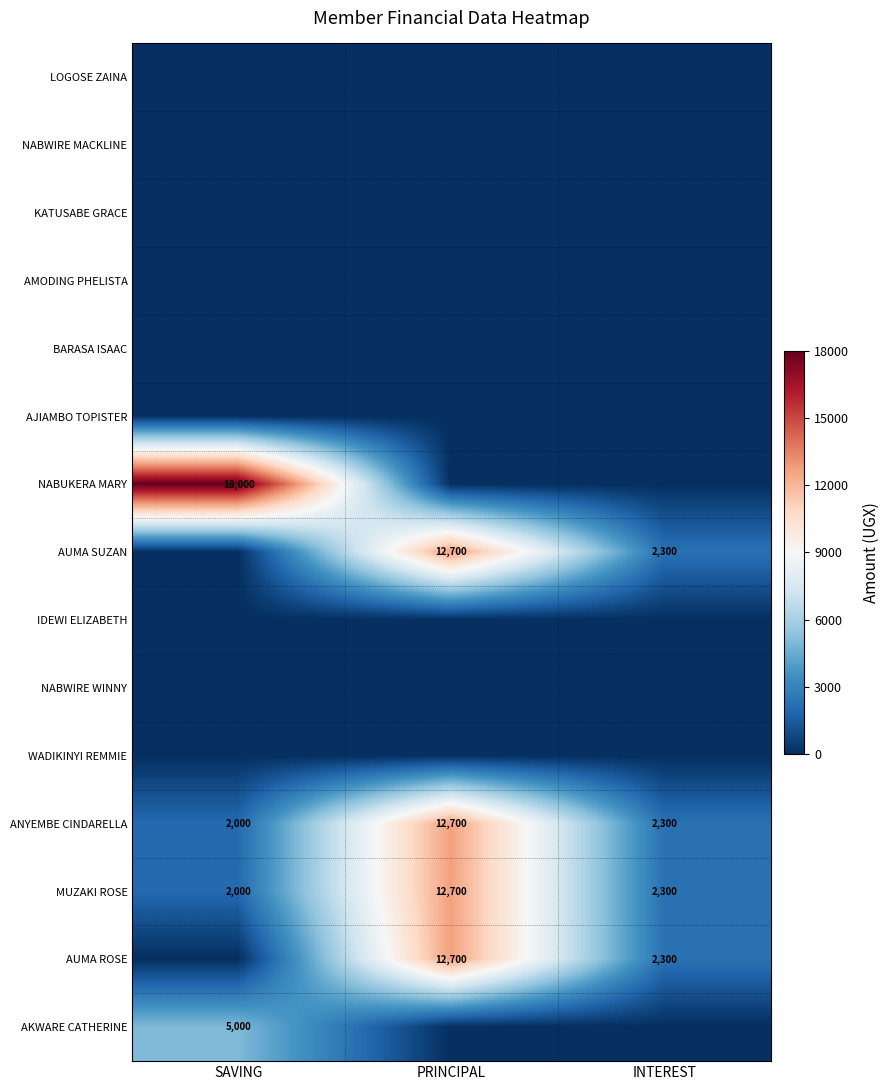

What is the average value of the MUZAKI ROSE series?

5667